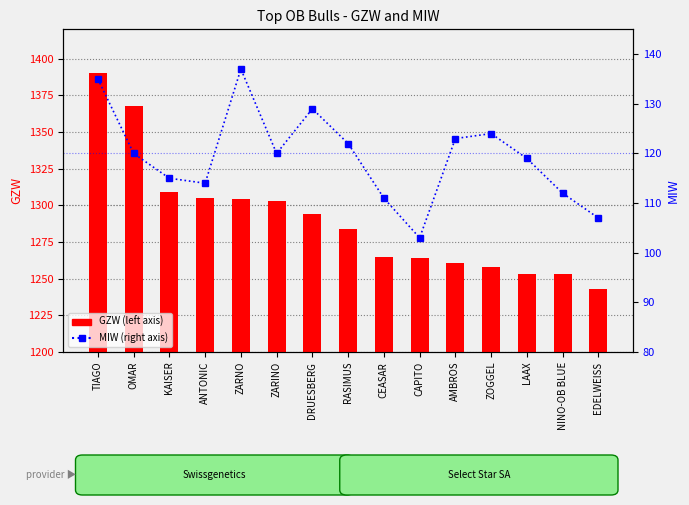

At ZARINO, list the series in order from largest to smallest.

GZW, MIW